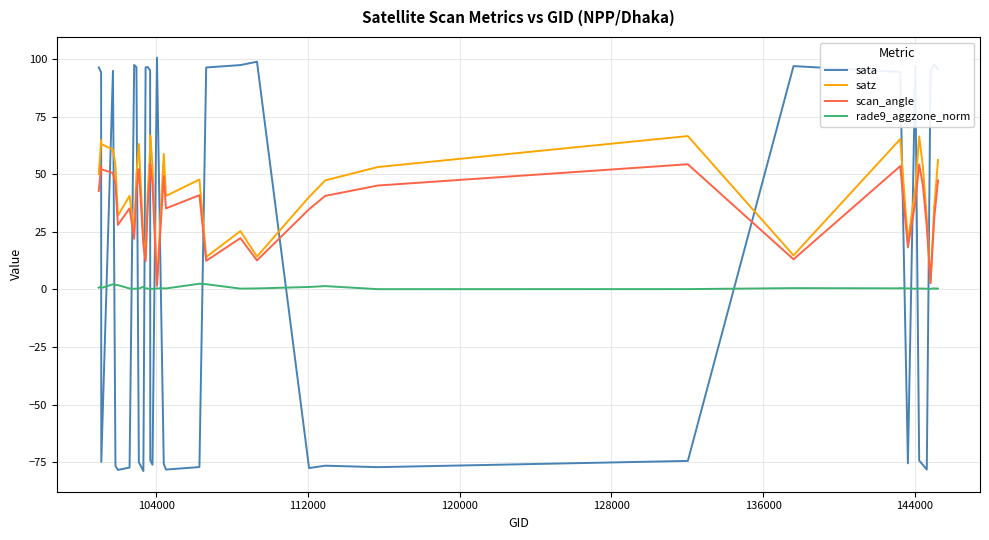

What is the minimum value for sata?

-78.8